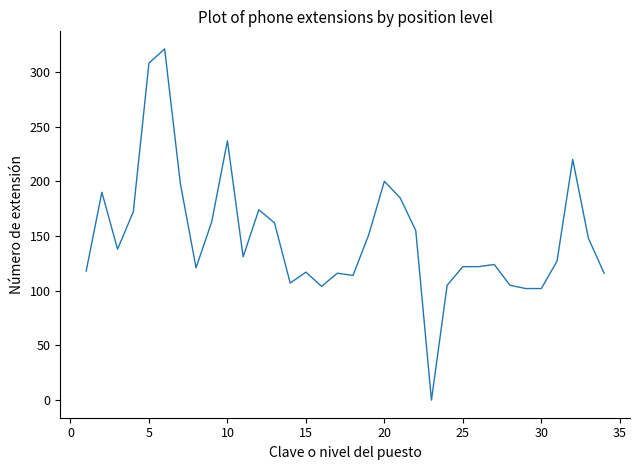

What is the greatest value displayed?

321